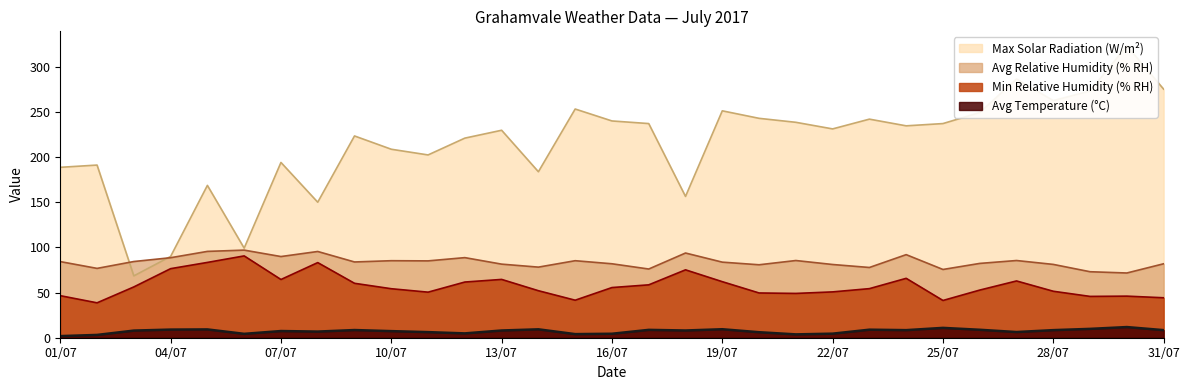

What is the value of the Avg Temperature (°C) point at the 9th from the left?

8.5